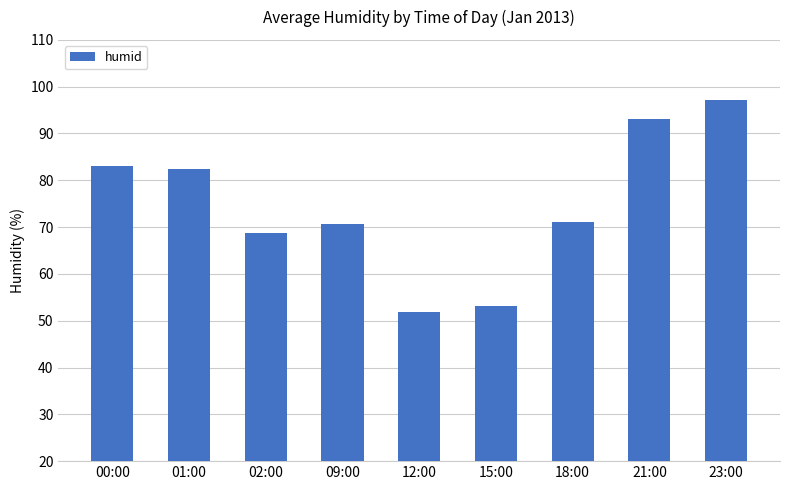

The chart shows a value of 39.5 at 09:00. True or false?

False